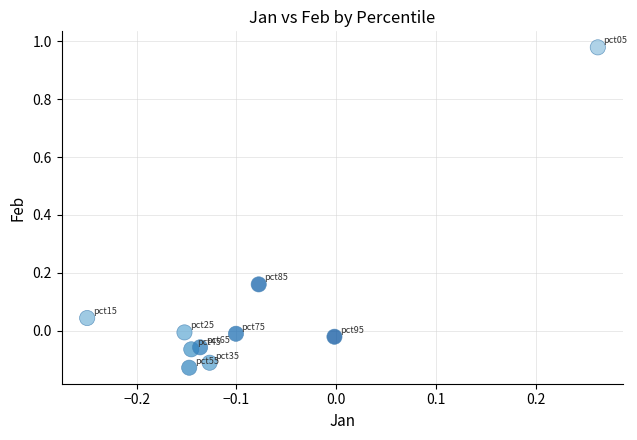

What is the range of X values (max minus min)?

0.5